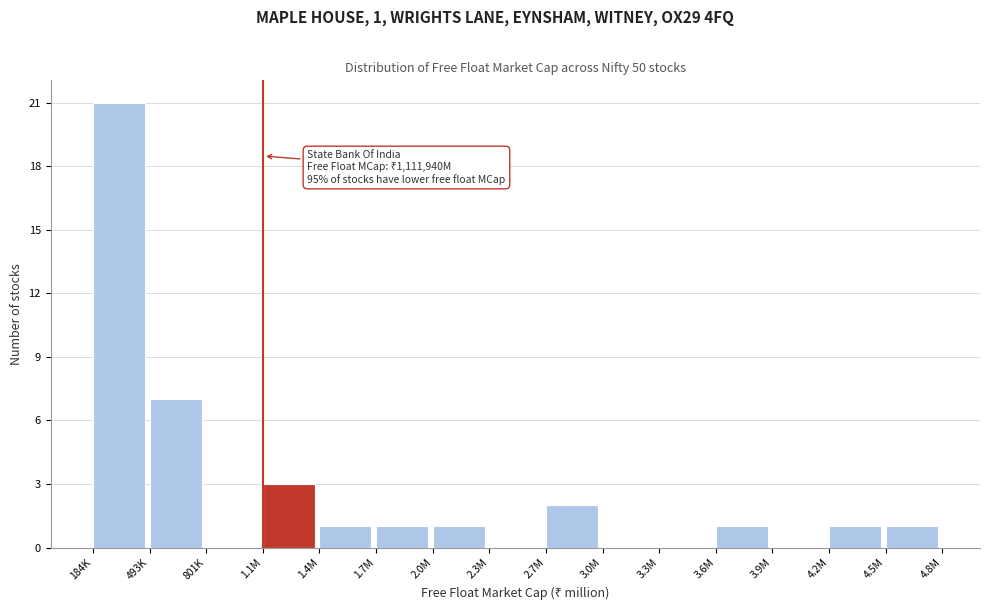

Reading left to right, transcribe all the data shown in this chart.

184K=21	493K=7	801K=0	1.1M=3	1.4M=1	1.7M=1	2.0M=1	2.3M=0	2.7M=2	3.0M=0	3.3M=0	3.6M=1	3.9M=0	4.2M=1	4.5M=1